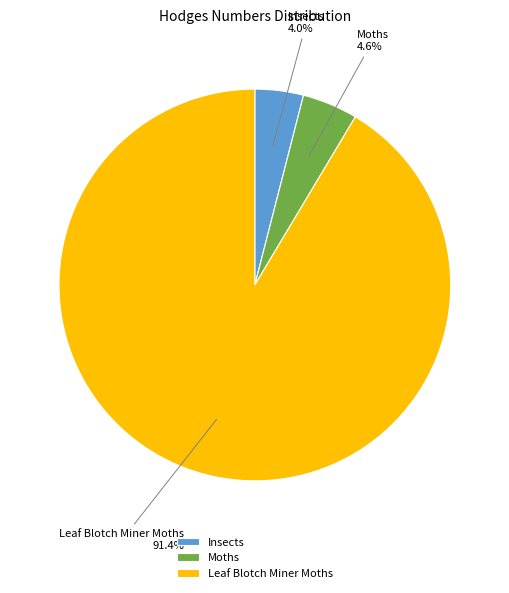

How many slices are in this pie chart?

3